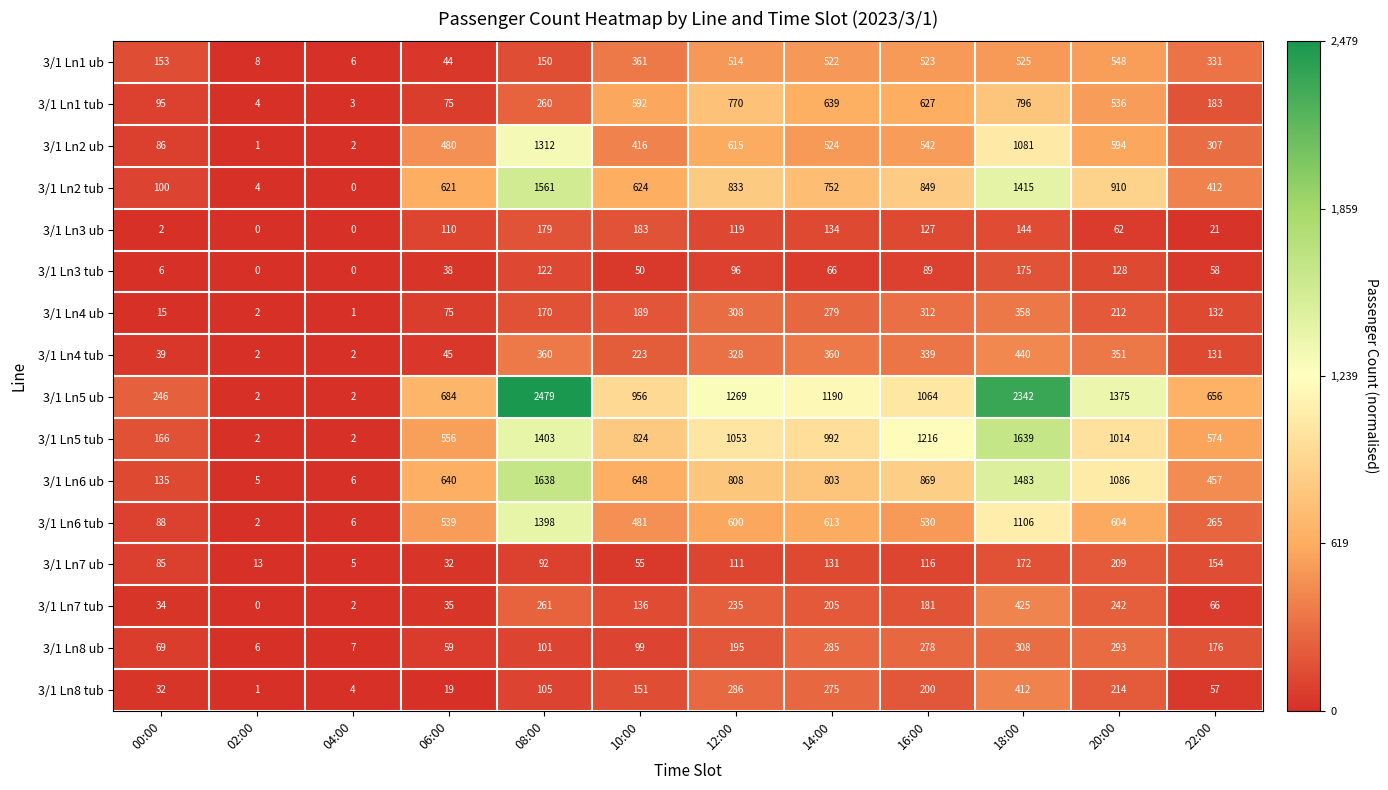

Which series has the largest range (max minus min)?

3/1 Ln5 ub